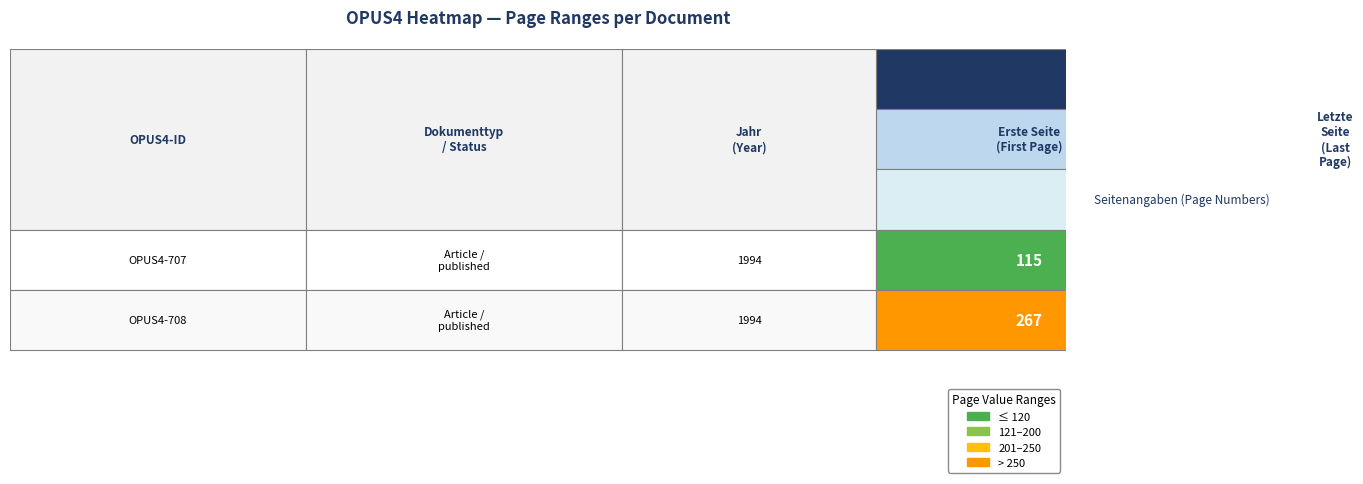

The value of OPUS4-707 at Erste Seite is 26. True or false?

False